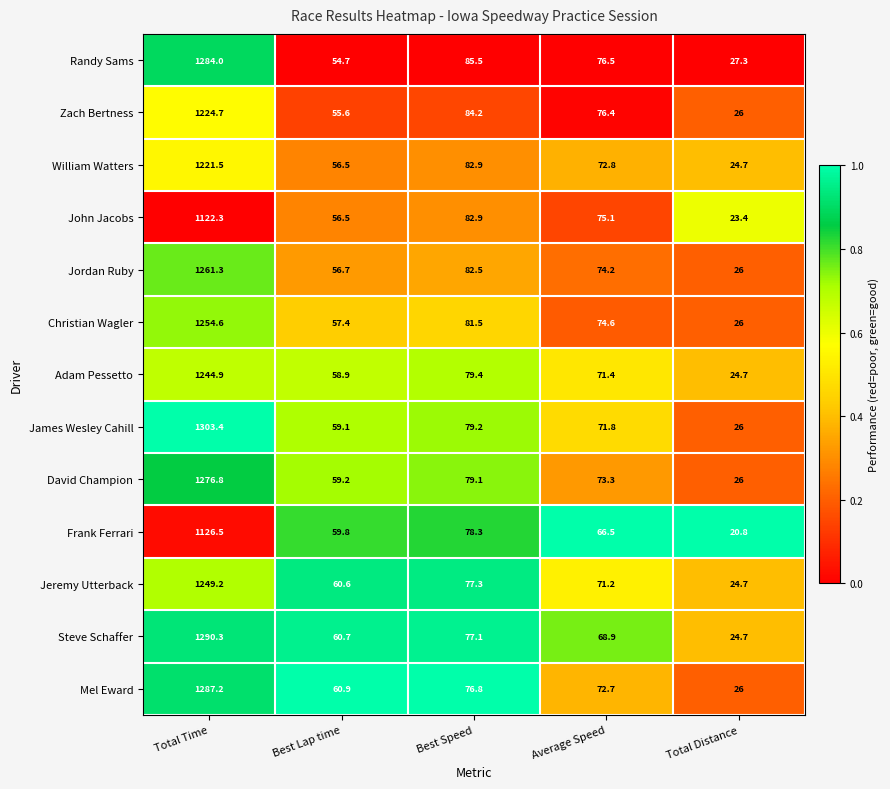

Which series has the largest range (max minus min)?

James Wesley Cahill